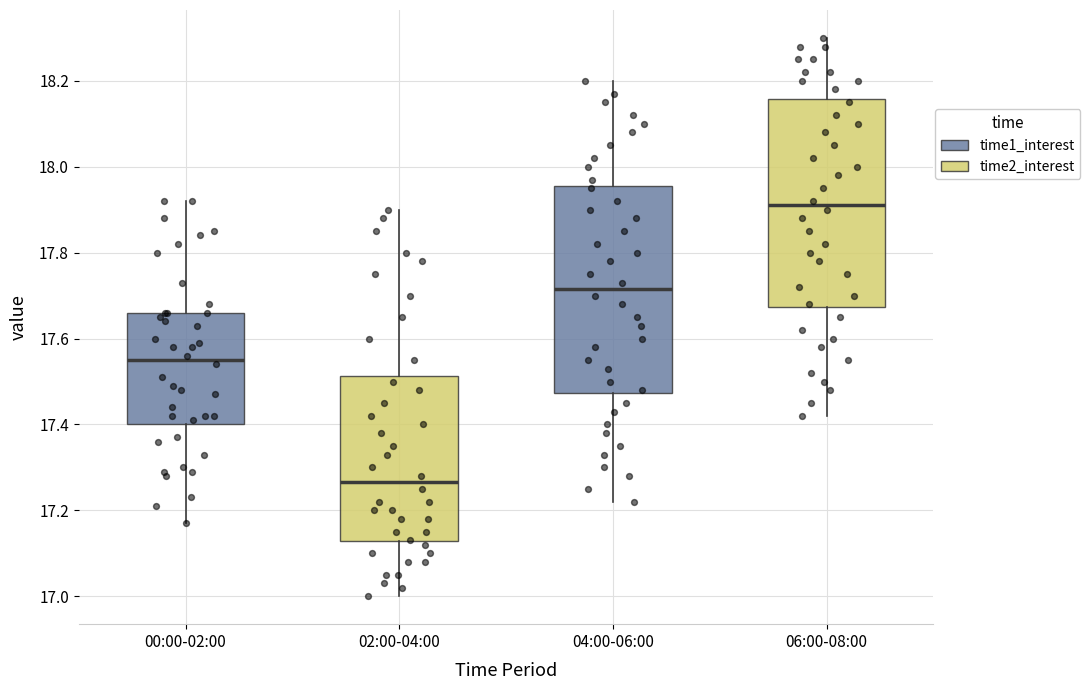

Where is the lower edge of the box for 04:00-06:00 on the y-axis? The values are not printed on the chart, so give them approximately, as read against the axis.

17.48